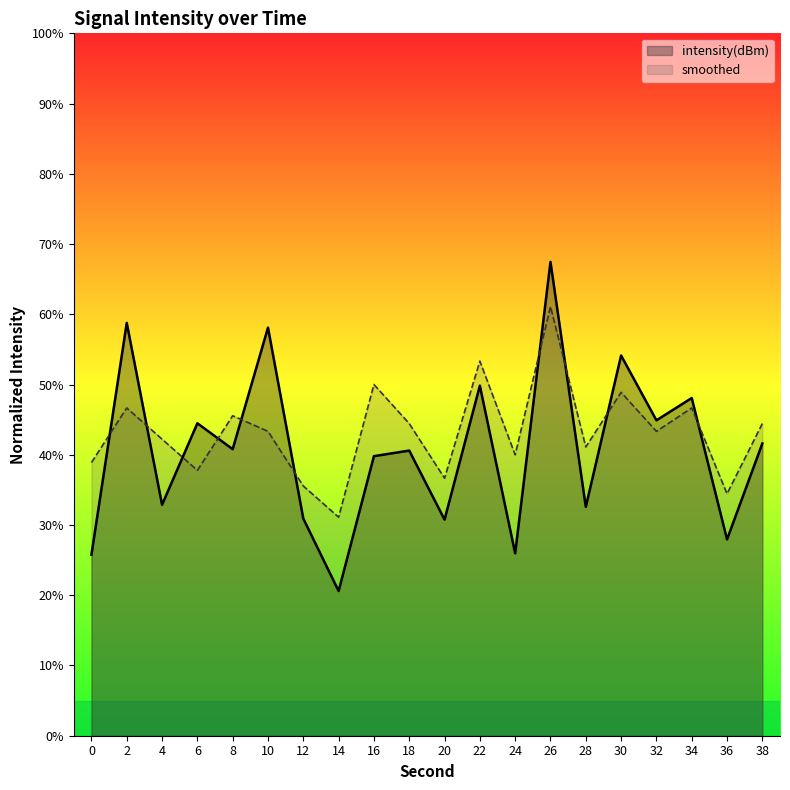

At which category is the sum across all series the highest?

26